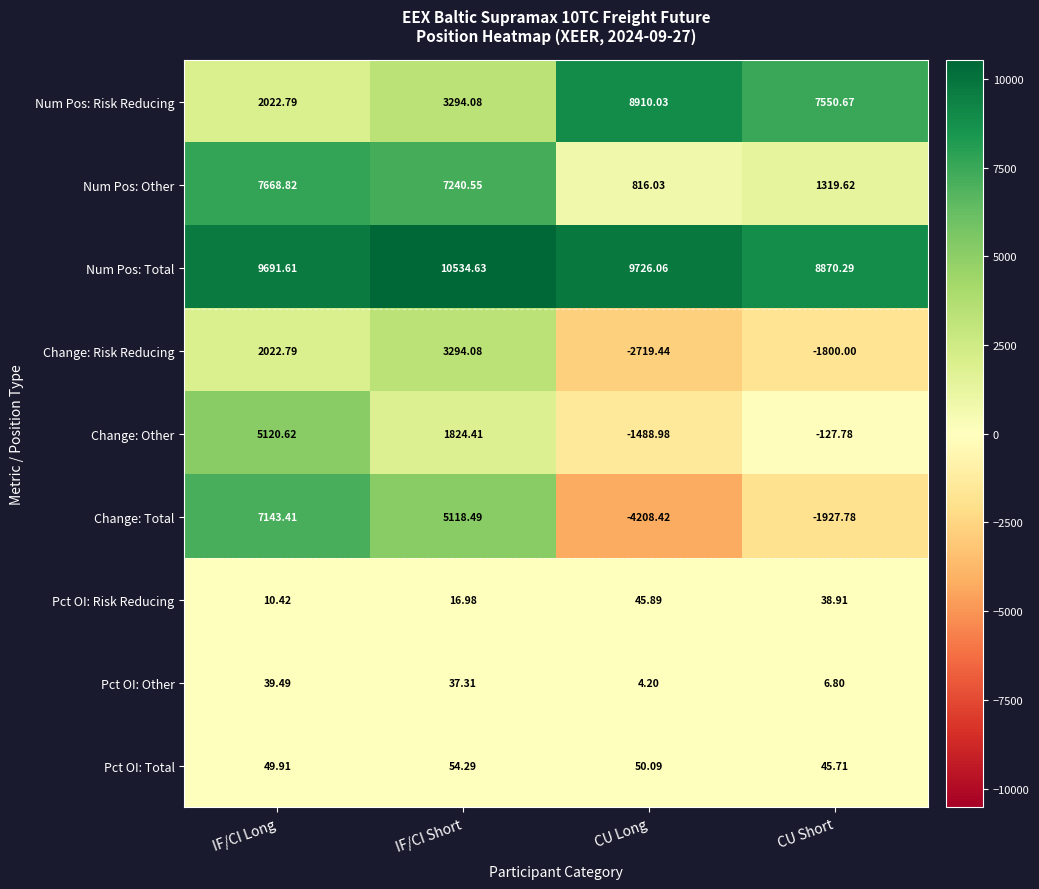

Rank the series by their maximum value, from highest to lowest.

Num Pos: Total, Num Pos: Risk Reducing, Num Pos: Other, Change: Total, Change: Other, Change: Risk Reducing, Pct OI: Total, Pct OI: Risk Reducing, Pct OI: Other